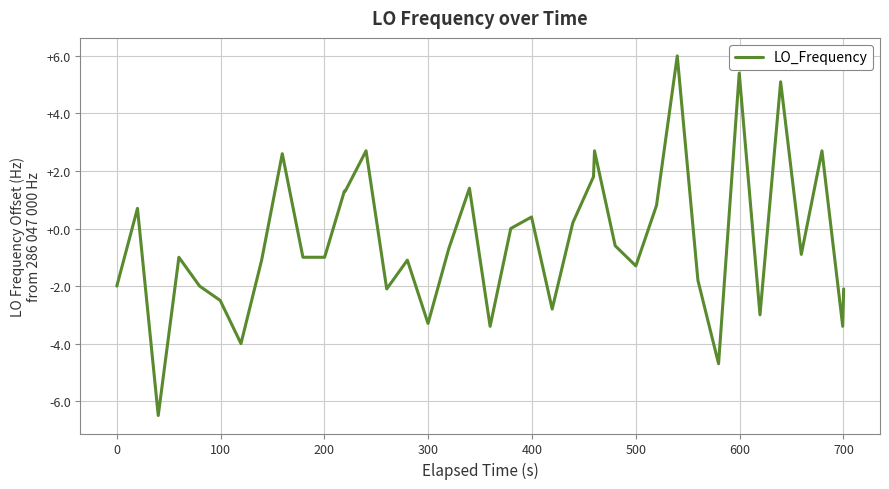

What is the greatest value displayed?

6.0